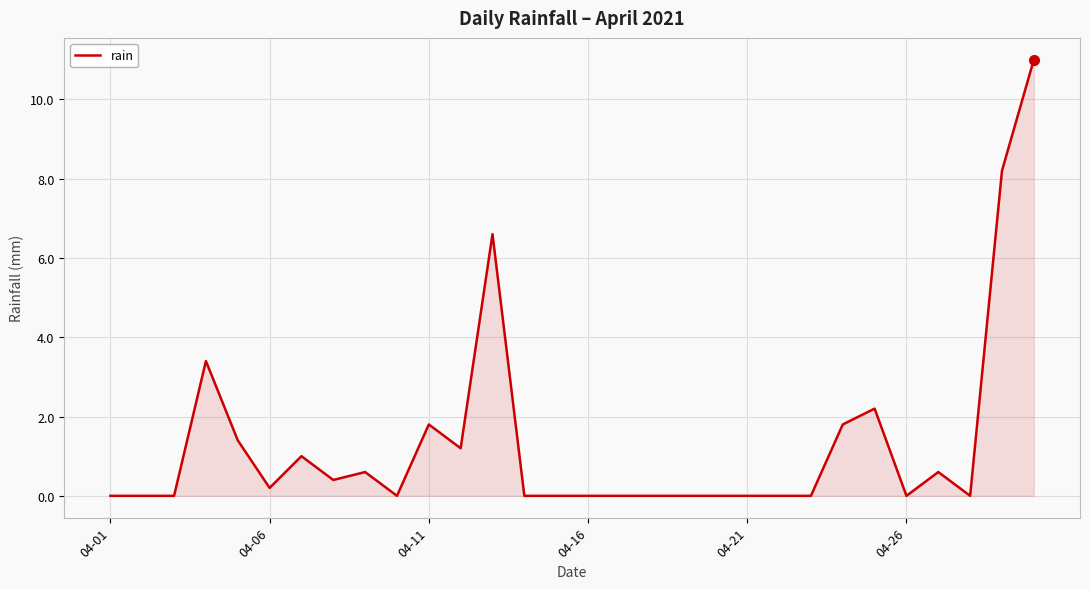

What is the greatest value displayed?

11.0